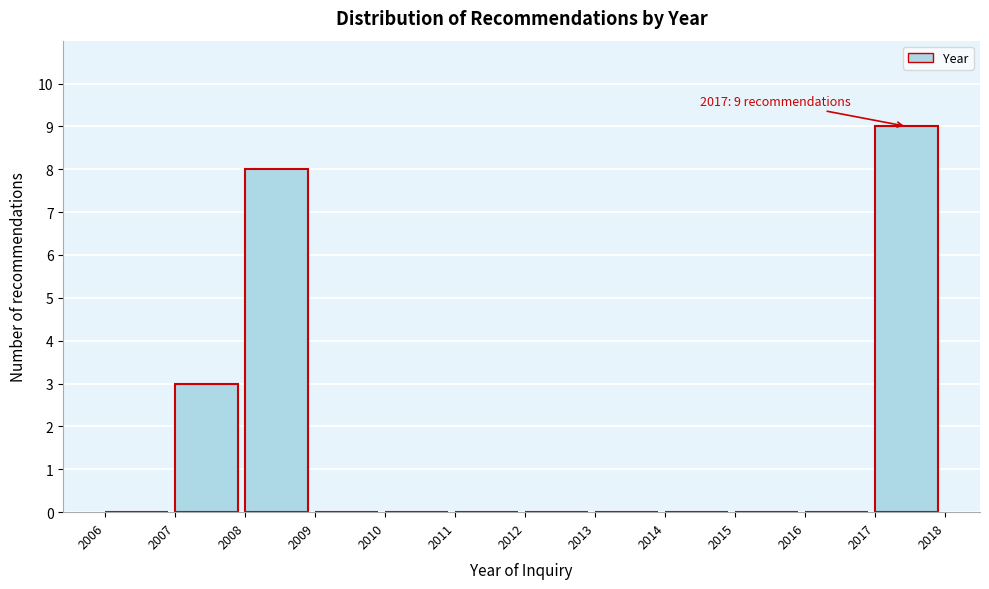

Which range on the x-axis has the tallest bar?

2017 to 2018